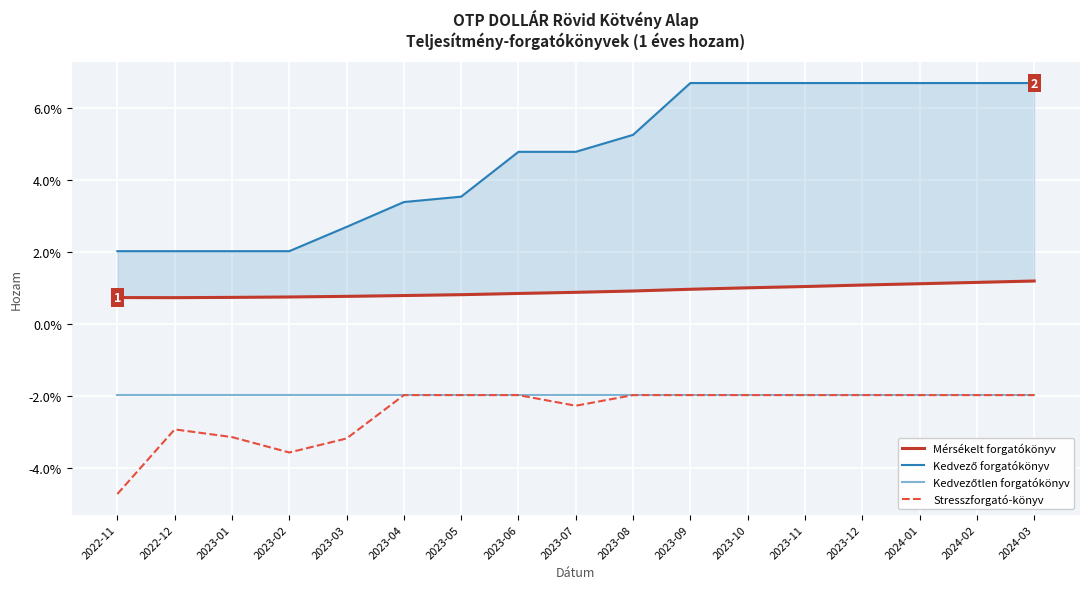

Is the value of Stresszforgató-könyv at 2023-08 greater than the value of Kedvezőtlen forgatókönyv at 2023-11?

No